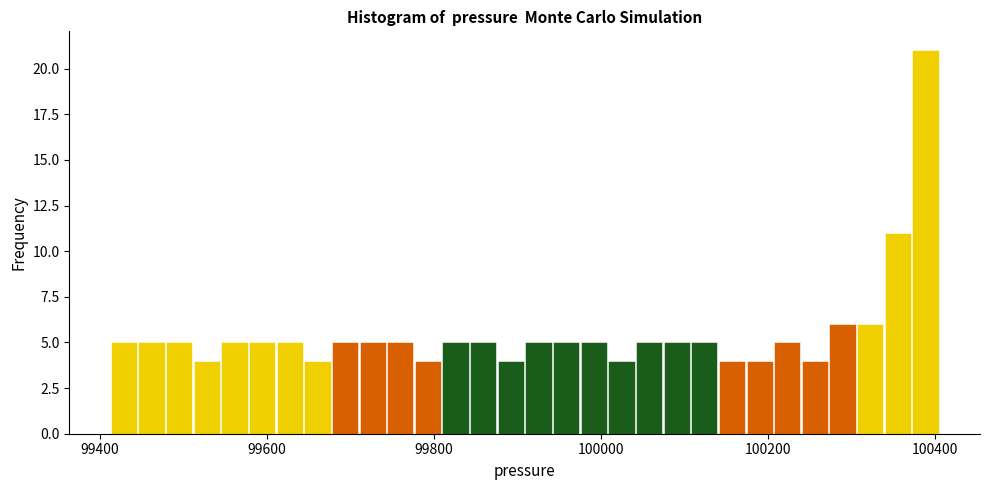

Read against the x-axis, roughly where is the centre of the tallest bar?

100380